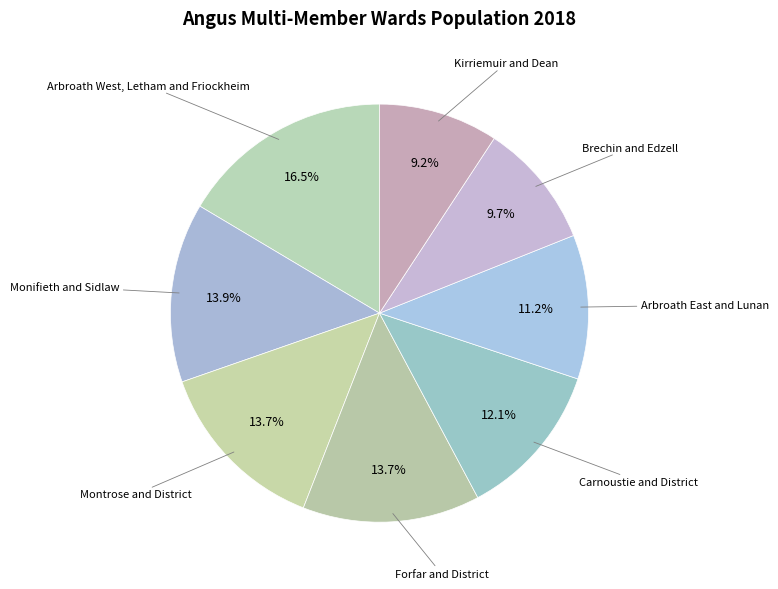

Is there any slice that represents more than half of the pie?

No